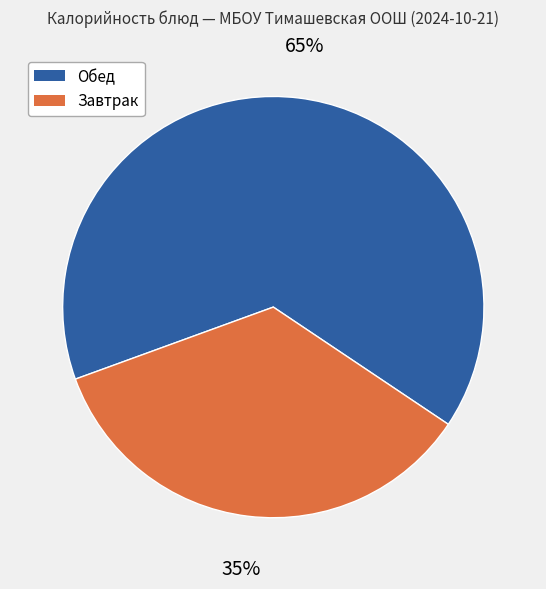

Is there any slice that represents more than half of the pie?

Yes